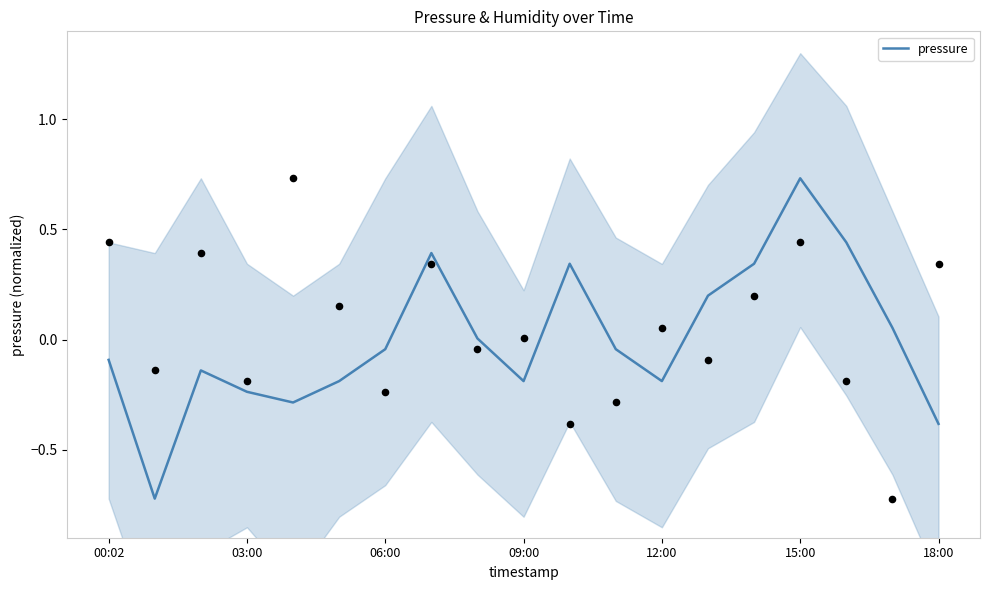

Which has a higher value, 9 or 03:00?

9